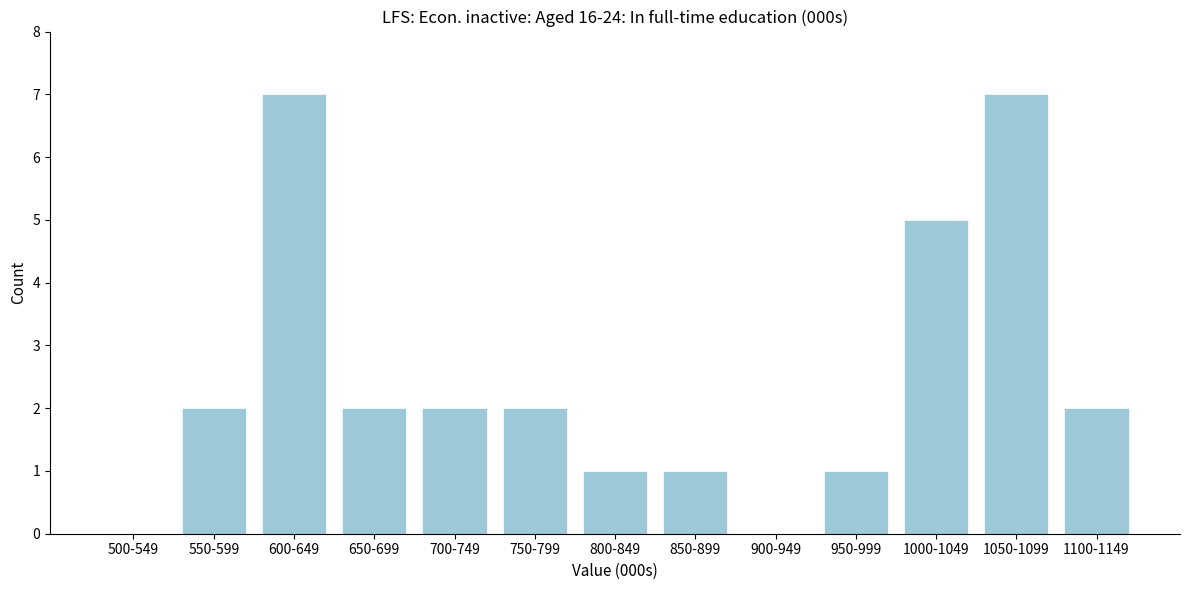

Reading left to right, what are all the values shown in this chart?

500-549=0	550-599=2	600-649=7	650-699=2	700-749=2	750-799=2	800-849=1	850-899=1	900-949=0	950-999=1	1000-1049=5	1050-1099=7	1100-1149=2